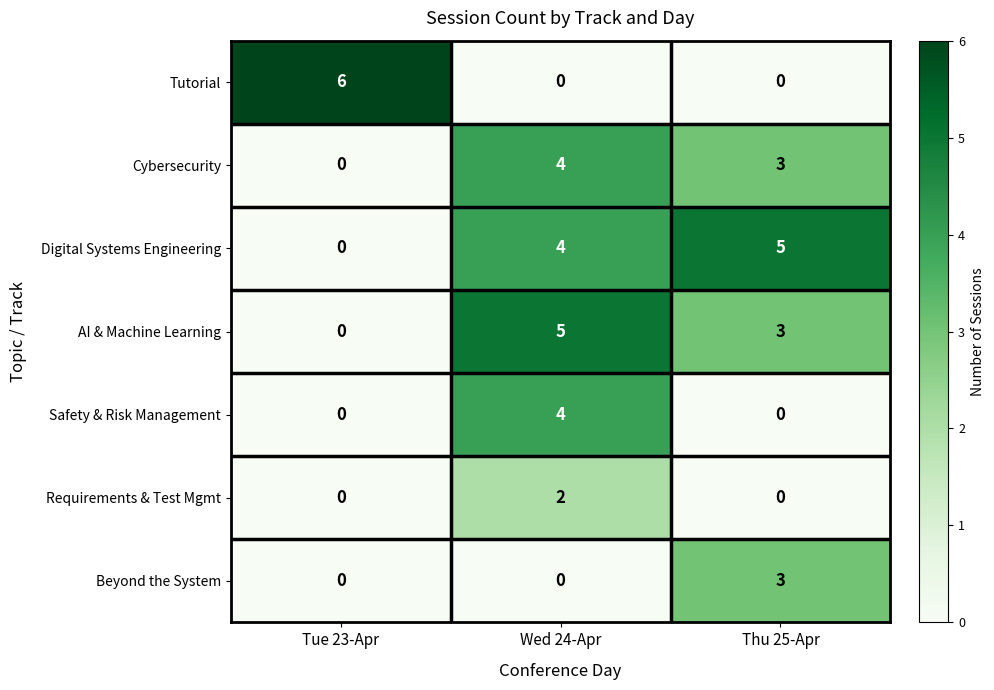

Count the number of categories in the chart.

3